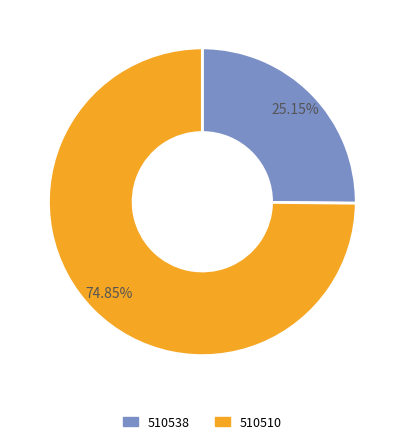

Is 510510 the majority of the pie?

Yes